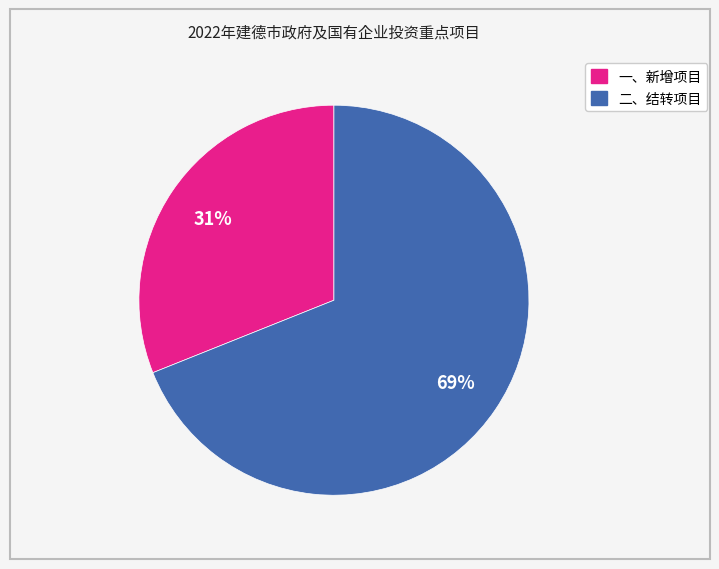

Is 二、结转项目 the majority of the pie?

Yes